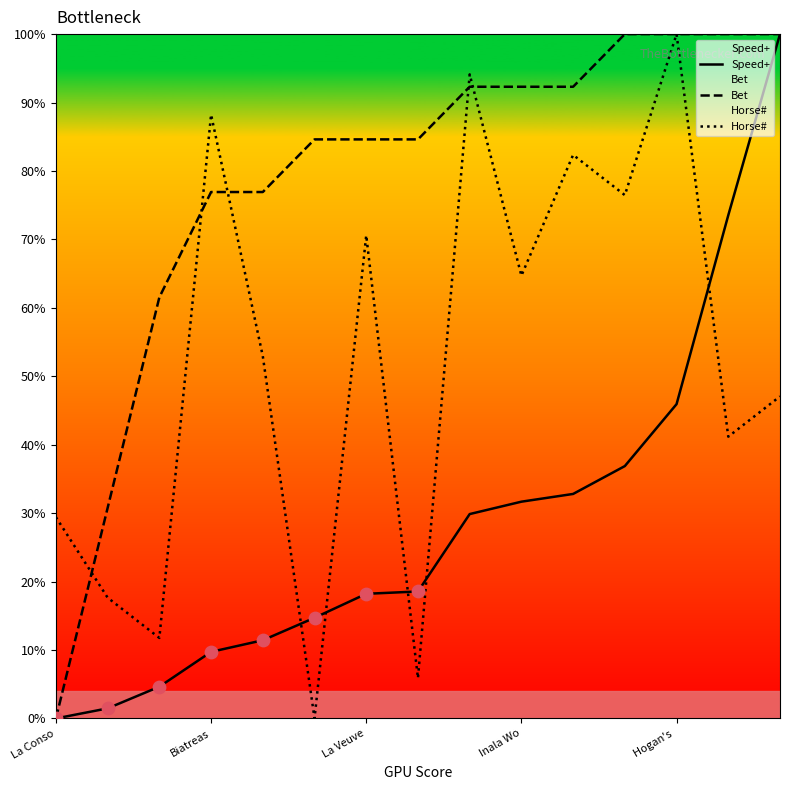

Is the value of Horse# at 5 greater than the value of Speed+ at La Conso?

No